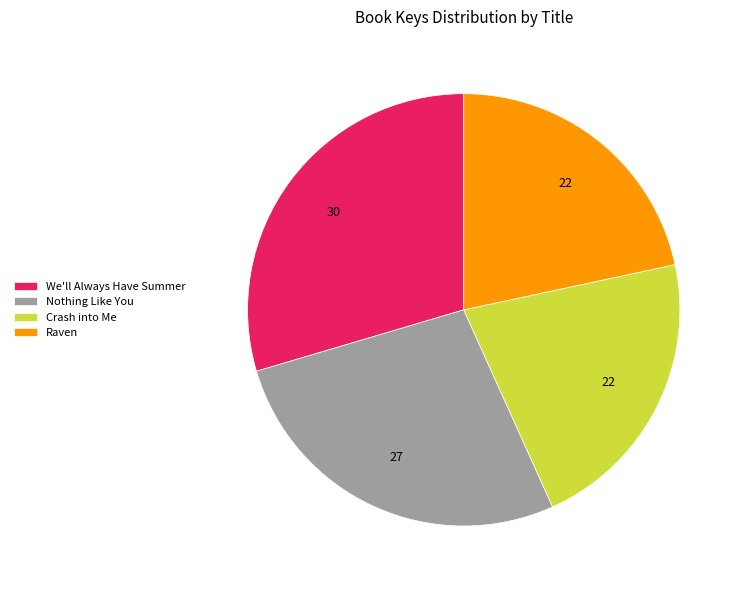

Which category has the biggest portion of the pie?

We'll Always Have Summer